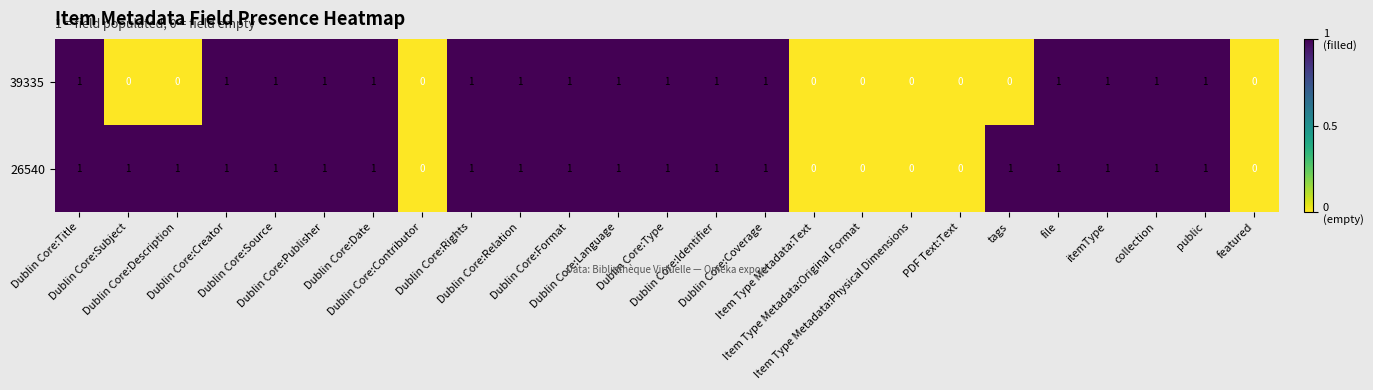

Which series has the largest total across all categories?

26540